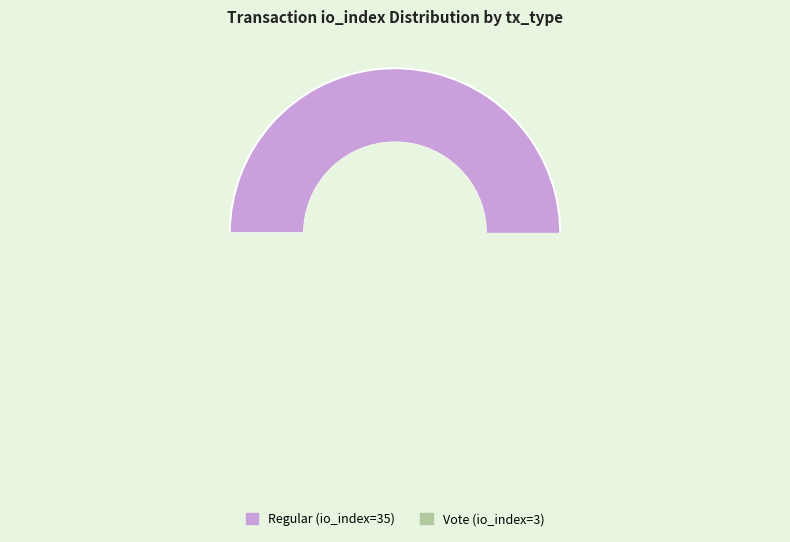

Is there a majority slice in this chart?

Yes